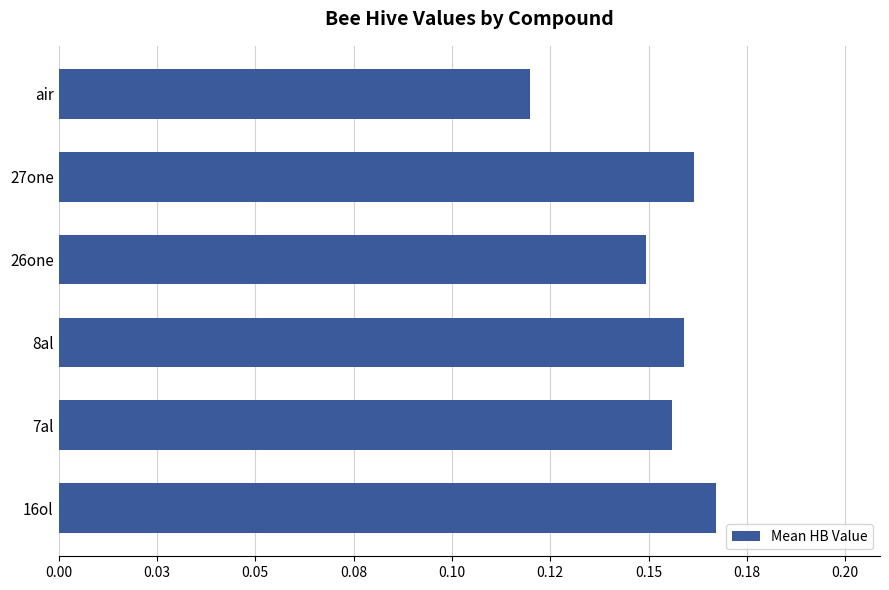

At which label is the value closest to 0?

air